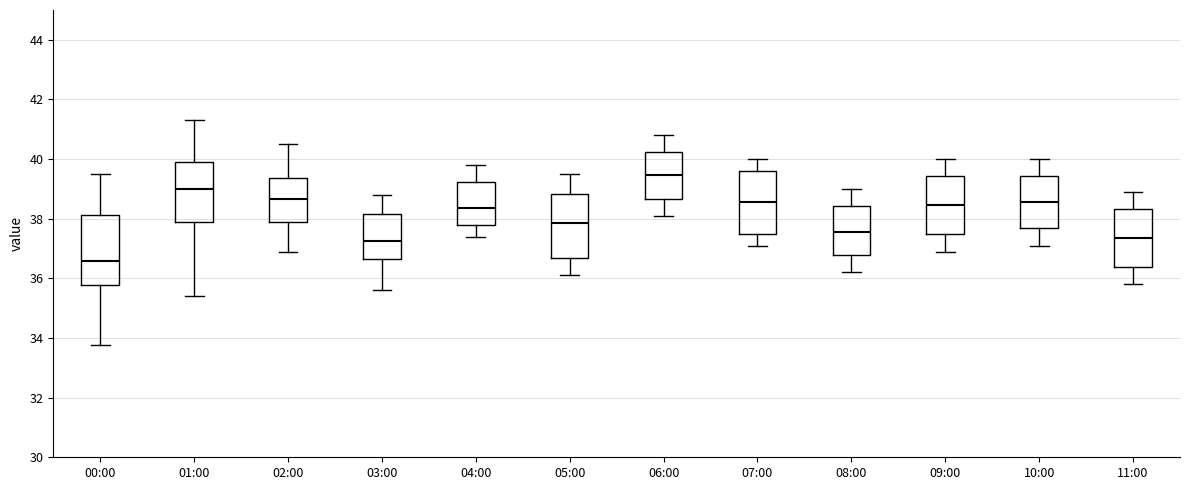

Reading left to right, read every box against the y-axis: the position of its median line, the range the box covers, and the ends of its whiskers. The values are not printed on the chart, so give them approximately, as read against the axis.

00:00: median 36.6, box 35.8 to 38.2, whiskers 33.8 to 39.6
01:00: median 39.0, box 38.0 to 39.8, whiskers 35.4 to 41.4
02:00: median 38.6, box 37.8 to 39.4, whiskers 37.0 to 40.6
03:00: median 37.2, box 36.6 to 38.2, whiskers 35.6 to 38.8
04:00: median 38.4, box 37.8 to 39.2, whiskers 37.4 to 39.8
05:00: median 37.8, box 36.6 to 38.8, whiskers 36.2 to 39.6
06:00: median 39.4, box 38.6 to 40.2, whiskers 38.2 to 40.8
07:00: median 38.6, box 37.6 to 39.6, whiskers 37.2 to 40.0
08:00: median 37.6, box 36.8 to 38.4, whiskers 36.2 to 39.0
09:00: median 38.4, box 37.4 to 39.4, whiskers 37.0 to 40.0
10:00: median 38.6, box 37.6 to 39.4, whiskers 37.2 to 40.0
11:00: median 37.4, box 36.4 to 38.4, whiskers 35.8 to 39.0